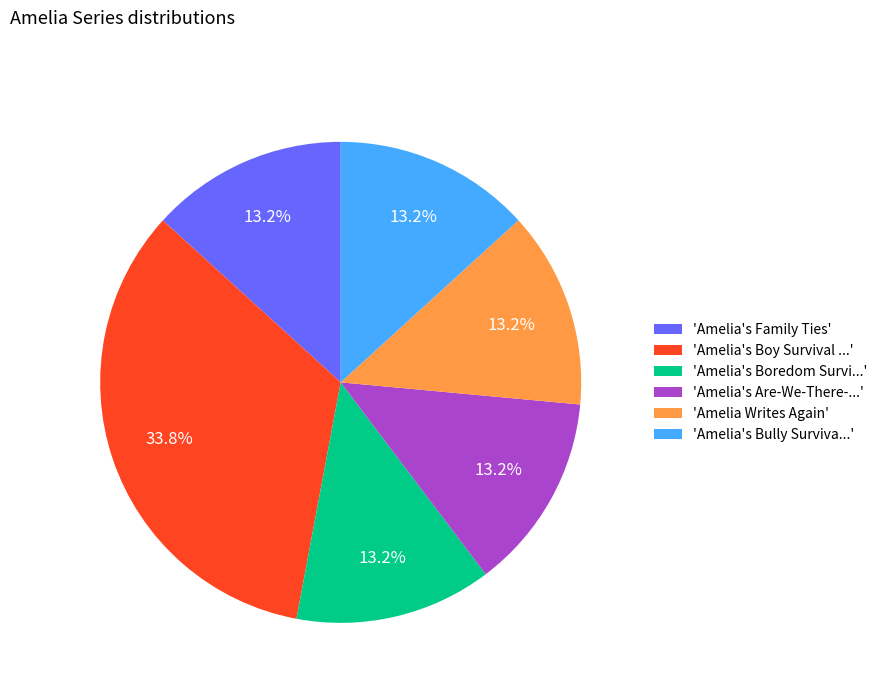

Does any single category account for the majority?

No